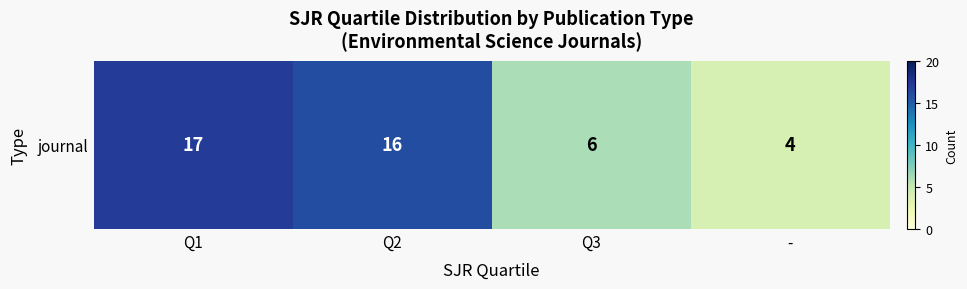

Reading right to left, what are all the values shown in this chart?

4	6	16	17